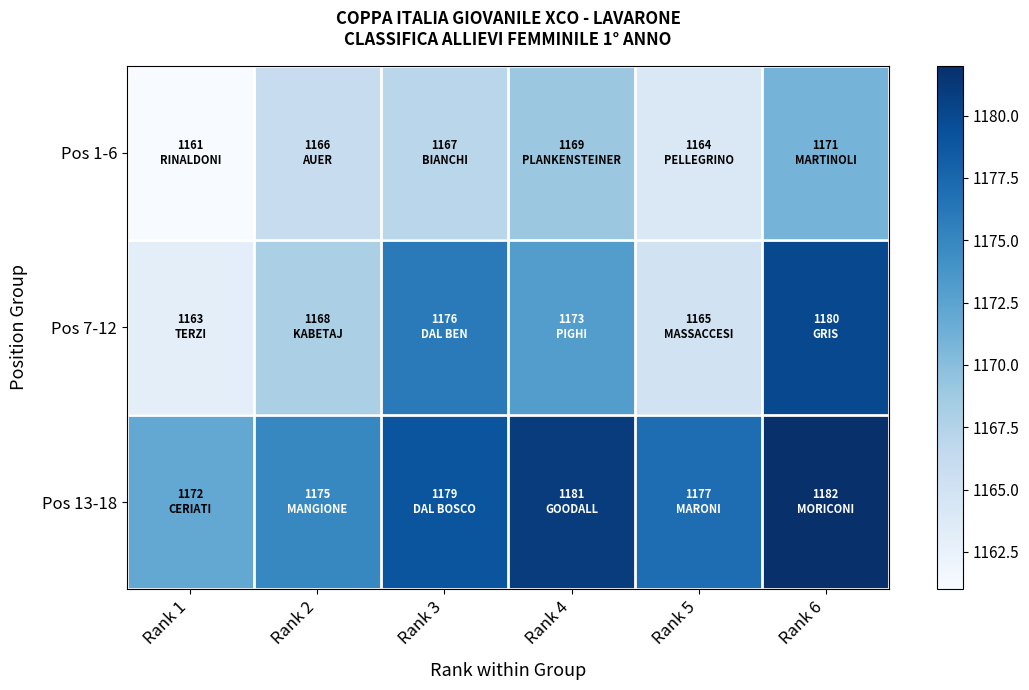

Between Rank 2 and Rank 6, which series saw the biggest shift?

Pos 7-12